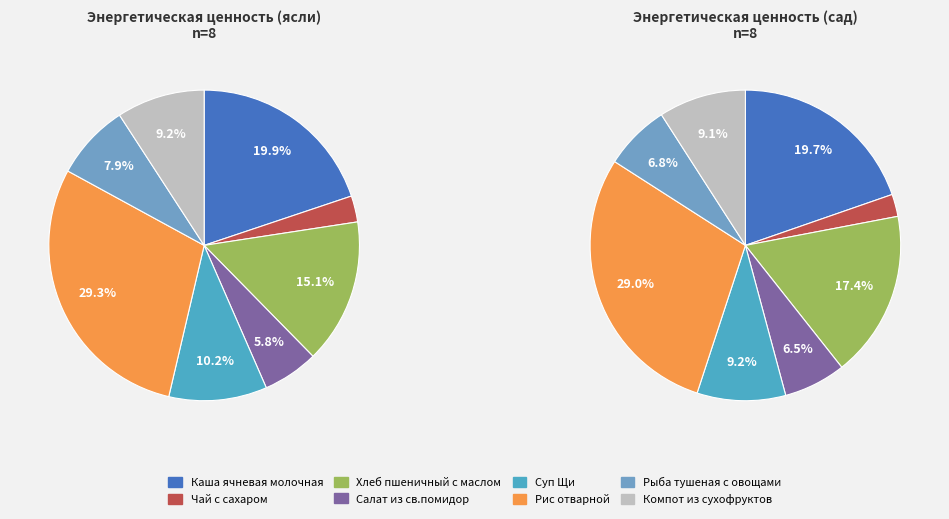

What percentage is the Чай с сахаром slice, to the nearest percent?

3%